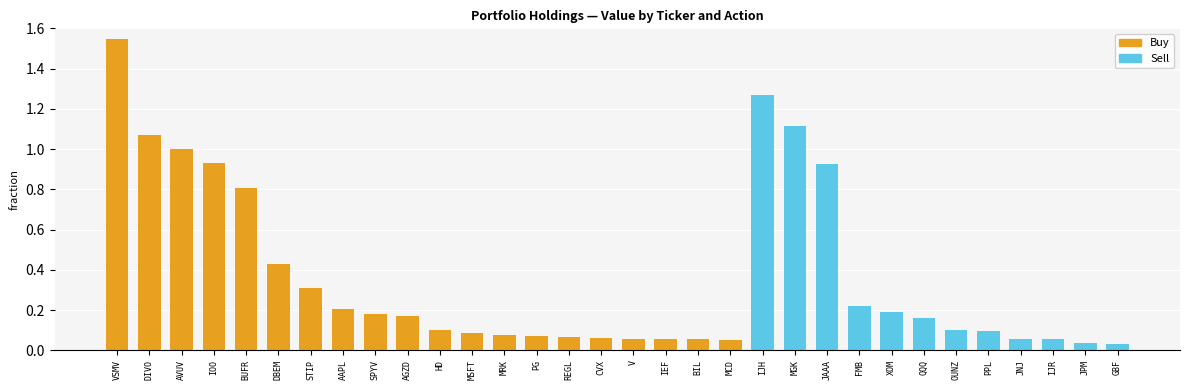

At which category does the chart reach its peak across all series?

VSMV